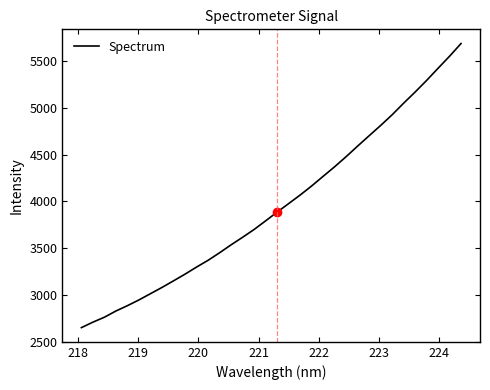

What is the average value?

3953.0